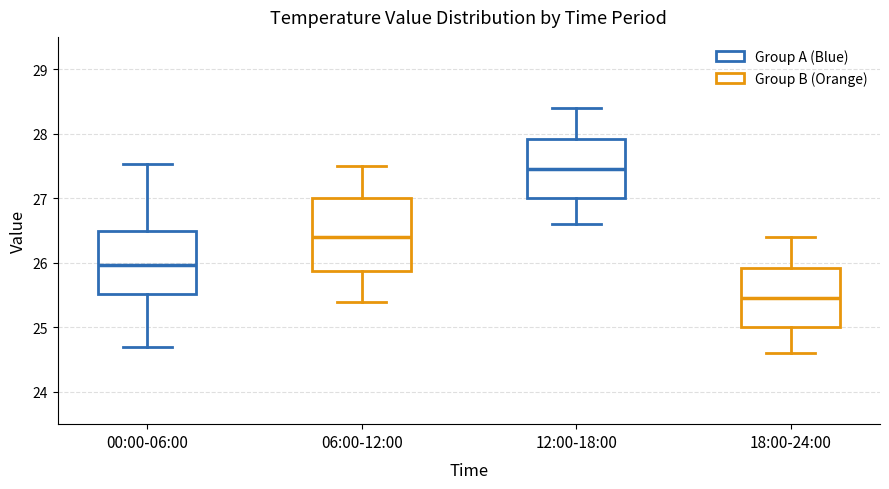

Which box's median line is the highest?

12:00-18:00